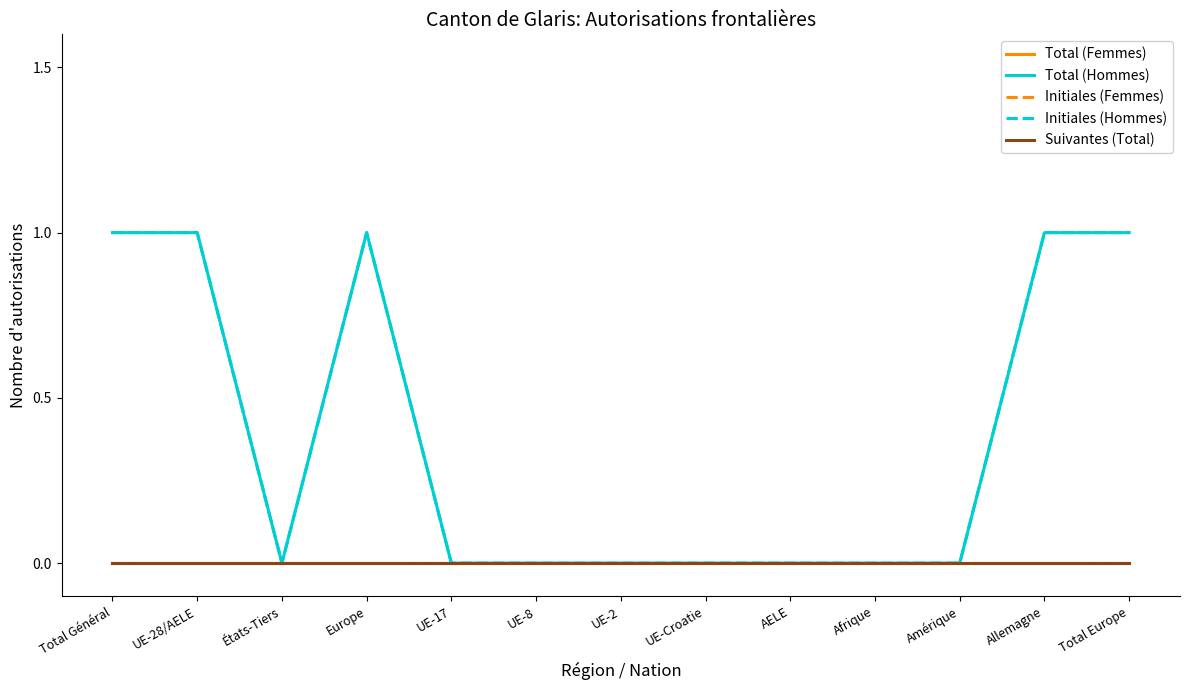

Rank the series by their maximum value, from lowest to highest.

Total (Femmes), Initiales (Femmes), Suivantes (Total), Total (Hommes), Initiales (Hommes)